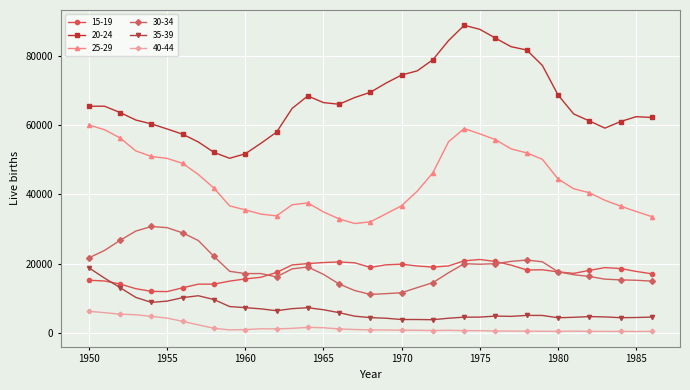

What are all the series names shown in the legend?

15-19, 20-24, 25-29, 30-34, 35-39, 40-44